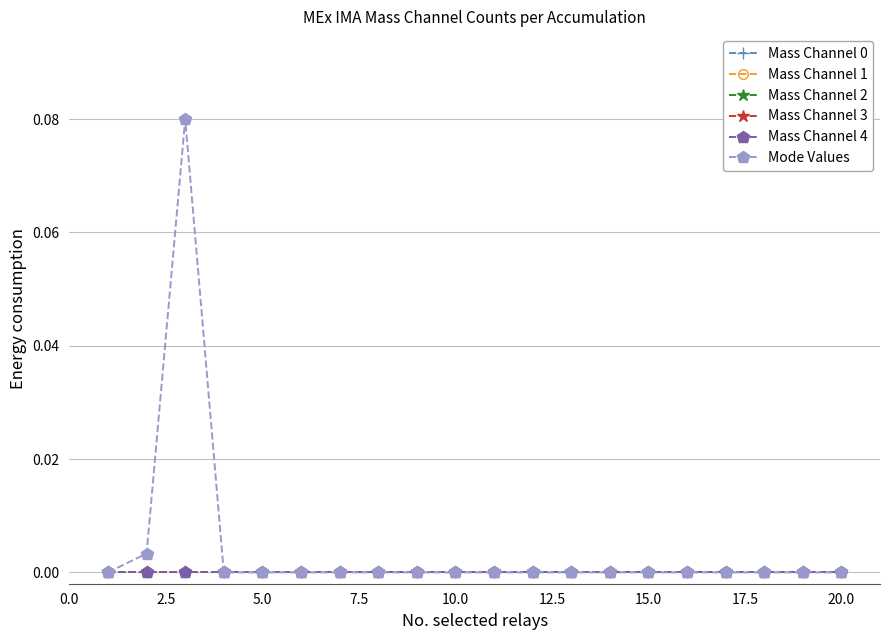

Reading left to right, transcribe all the data shown in this chart.

Mass Channel 0: 0.0	0.0	0.0	0.0	0.0	0.0	0.0	0.0	0.0	0.0	0.0	0.0	0.0	0.0	0.0	0.0	0.0	0.0	0.0	0.0
Mass Channel 1: 0.0	0.0	0.0	0.0	0.0	0.0	0.0	0.0	0.0	0.0	0.0	0.0	0.0	0.0	0.0	0.0	0.0	0.0	0.0	0.0
Mass Channel 2: 0.0	0.0	0.0	0.0	0.0	0.0	0.0	0.0	0.0	0.0	0.0	0.0	0.0	0.0	0.0	0.0	0.0	0.0	0.0	0.0
Mass Channel 3: 0.0	0.0	0.0	0.0	0.0	0.0	0.0	0.0	0.0	0.0	0.0	0.0	0.0	0.0	0.0	0.0	0.0	0.0	0.0	0.0
Mass Channel 4: 0.0	0.0	0.0	0.0	0.0	0.0	0.0	0.0	0.0	0.0	0.0	0.0	0.0	0.0	0.0	0.0	0.0	0.0	0.0	0.0
Mode Values: 0.0	0.0	0.1	0.0	0.0	0.0	0.0	0.0	0.0	0.0	0.0	0.0	0.0	0.0	0.0	0.0	0.0	0.0	0.0	0.0